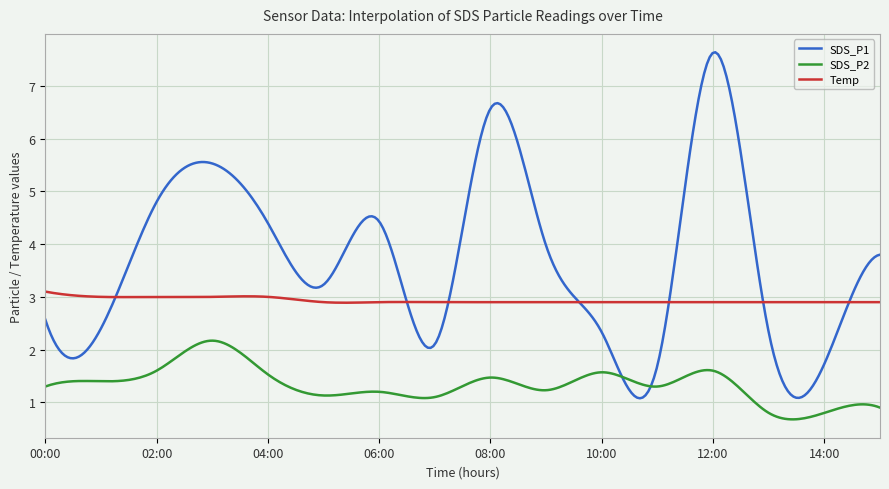

Rank the series by their average value, from highest to lowest.

SDS_P1, Temp, SDS_P2